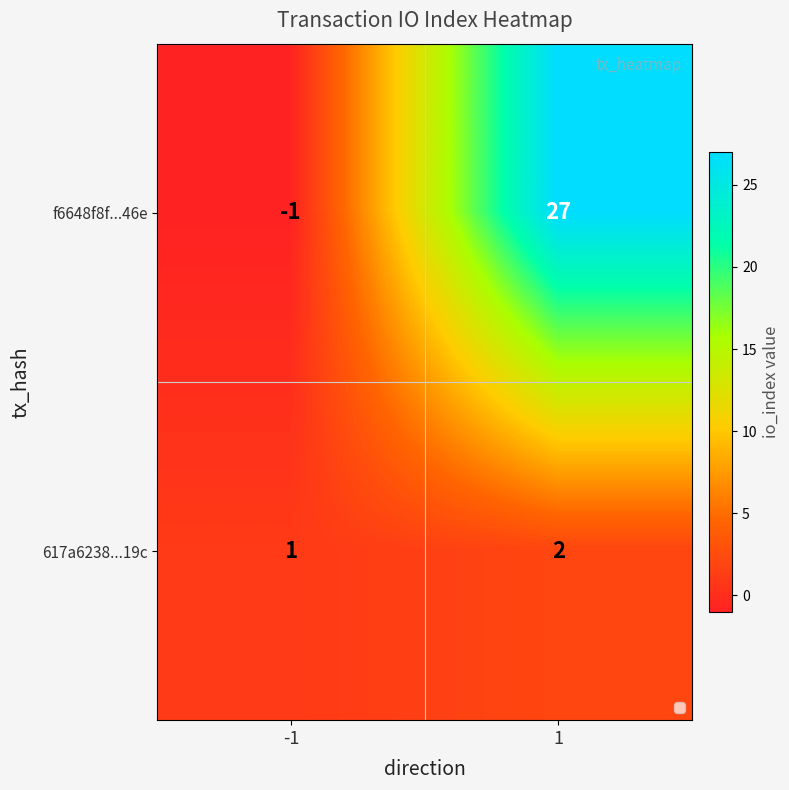

The 617a6238...19c series shows 3 at 1. True or false?

False